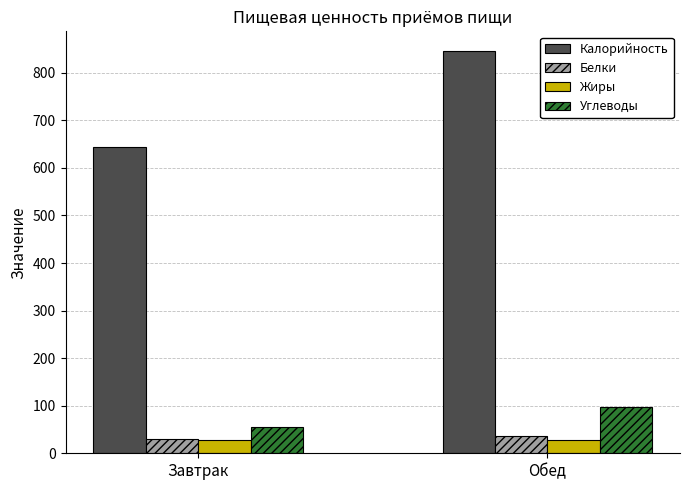

The value of Калорийность at Завтрак is 645.0. True or false?

True